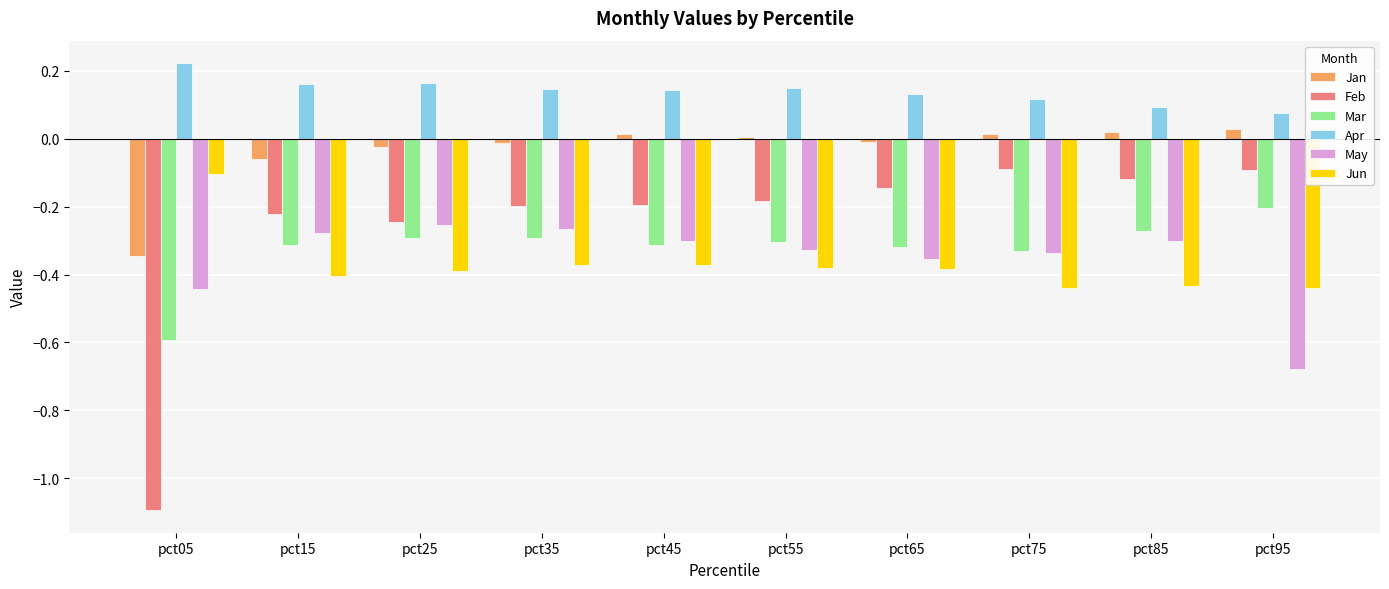

What is the difference between the maximum and minimum values in the Mar series?

0.4